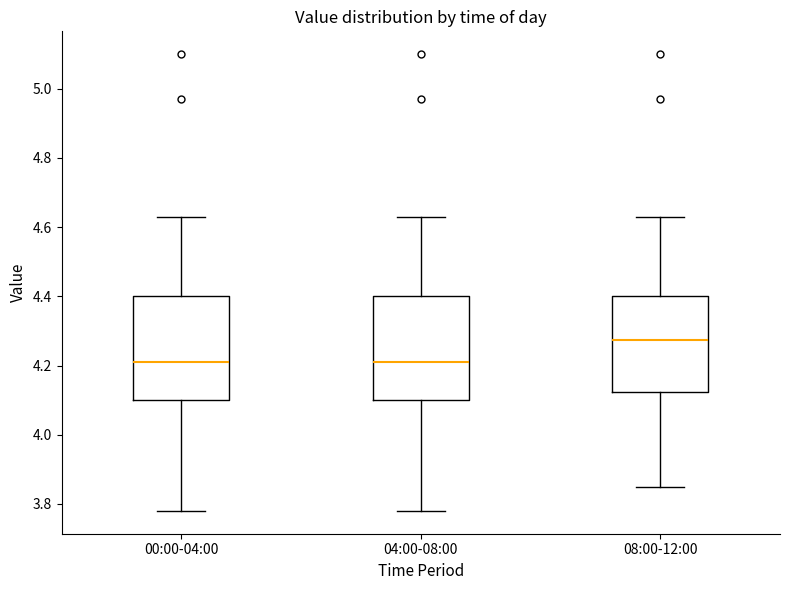

Reading left to right, transcribe this box plot: for each box, give where its median line is, the range the box spans, and where its two whiskers end, as read against the y-axis. The values are not printed on the chart, so give them approximately, as read against the axis.

00:00-04:00: median 4.22, box 4.10 to 4.40, whiskers 3.78 to 4.64
04:00-08:00: median 4.22, box 4.10 to 4.40, whiskers 3.78 to 4.64
08:00-12:00: median 4.28, box 4.12 to 4.40, whiskers 3.86 to 4.64